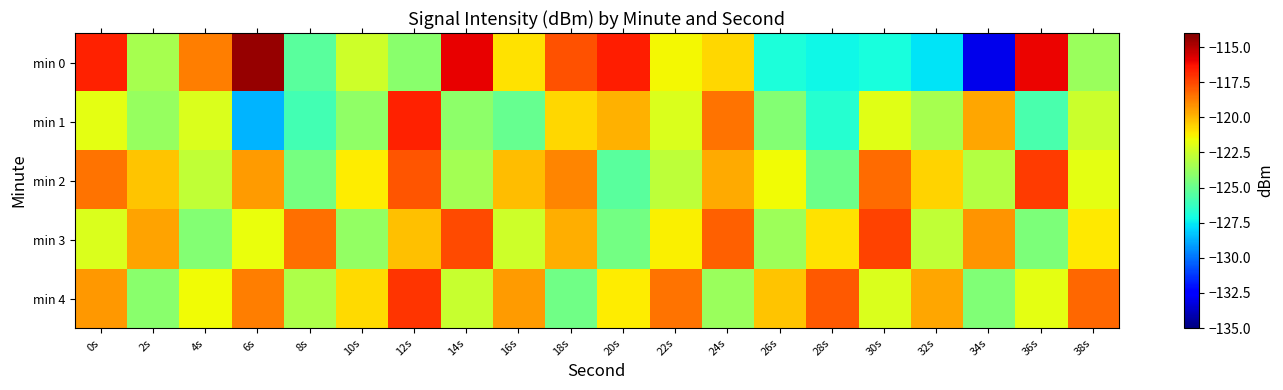

Reading left to right, extract all data points from this chart.

min 0: 0s=-116.7	2s=-123.4	4s=-118.7	6s=-114.5	8s=-125.3	10s=-122.4	12s=-124.1	14s=-115.9	16s=-121.0	18s=-117.7	20s=-116.5	22s=-121.4	24s=-120.7	26s=-126.9	28s=-127.3	30s=-127.0	32s=-127.6	34s=-133.0	36s=-116.0	38s=-123.8
min 1: 0s=-121.8	2s=-123.8	4s=-122.0	6s=-128.7	8s=-125.9	10s=-123.9	12s=-116.7	14s=-124.0	16s=-125.0	18s=-120.7	20s=-119.8	22s=-122.1	24s=-118.5	26s=-124.3	28s=-126.7	30s=-121.9	32s=-123.4	34s=-119.6	36s=-125.8	38s=-122.5
min 2: 0s=-118.5	2s=-120.3	4s=-122.7	6s=-119.4	8s=-124.6	10s=-121.2	12s=-117.8	14s=-123.5	16s=-120.1	18s=-118.9	20s=-125.4	22s=-122.8	24s=-119.7	26s=-121.5	28s=-124.9	30s=-118.3	32s=-120.6	34s=-123.1	36s=-117.2	38s=-121.8
min 3: 0s=-122.1	2s=-119.5	4s=-124.3	6s=-121.7	8s=-118.4	10s=-123.9	12s=-120.2	14s=-117.6	16s=-122.4	18s=-119.8	20s=-124.7	22s=-121.3	24s=-118.1	26s=-123.6	28s=-120.9	30s=-117.4	32s=-122.7	34s=-119.2	36s=-124.5	38s=-121.1
min 4: 0s=-119.3	2s=-124.1	4s=-121.5	6s=-118.7	8s=-123.2	10s=-120.8	12s=-117.1	14s=-122.6	16s=-119.4	18s=-124.8	20s=-121.2	22s=-118.5	24s=-123.7	26s=-120.3	28s=-117.9	30s=-122.1	32s=-119.6	34s=-124.4	36s=-121.8	38s=-118.2